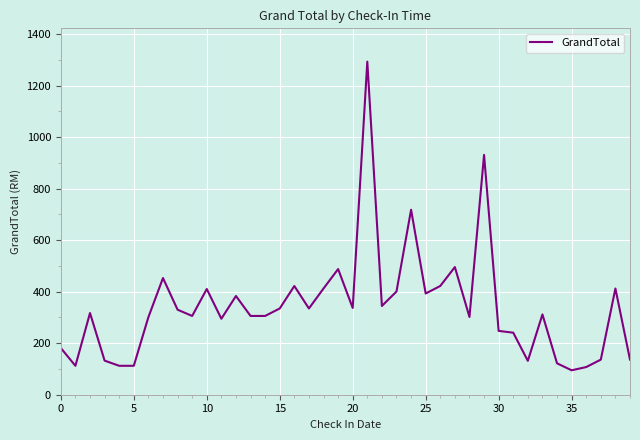

What is the minimum value shown in the chart?

94.8